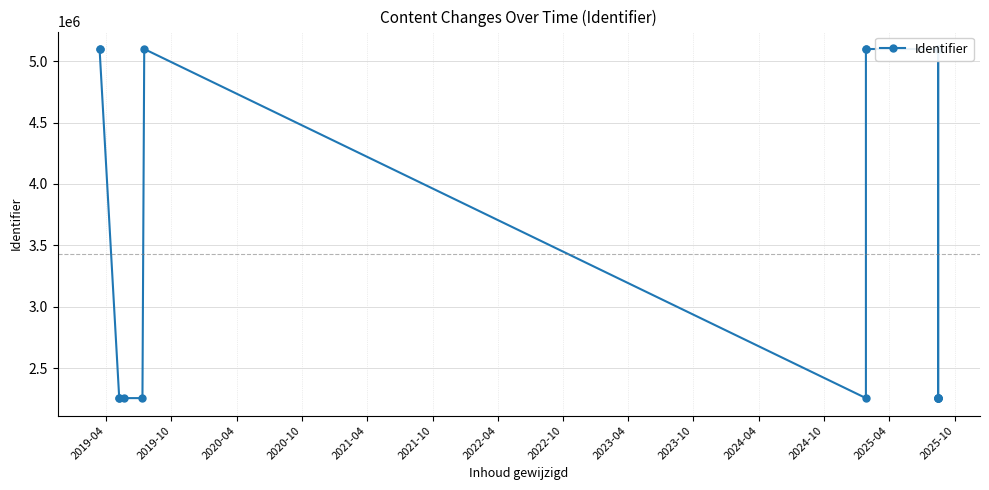

Does the chart have visible grid lines?

Yes